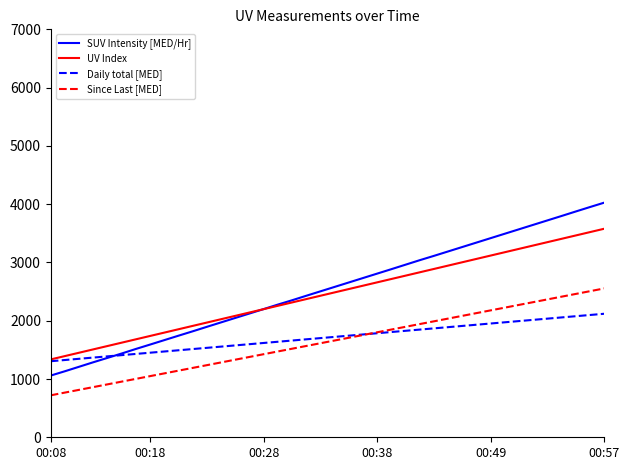

What is the maximum value for Daily total [MED]?

2119.5